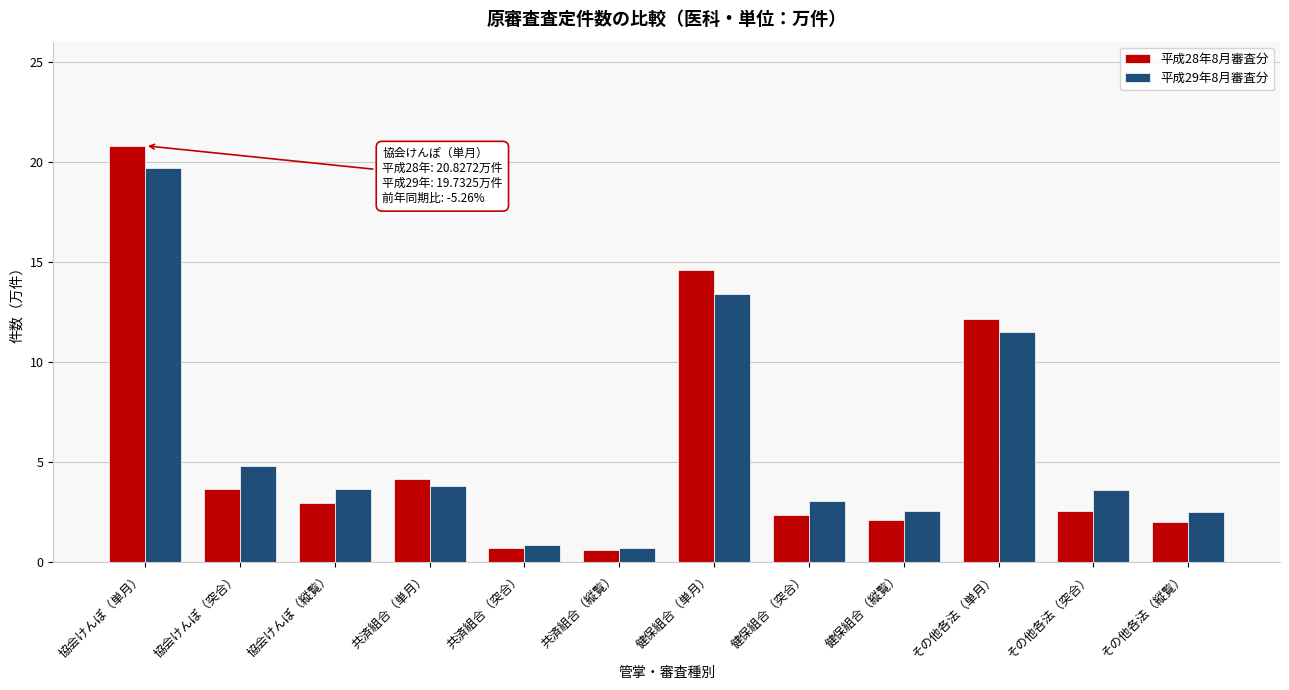

Rank the series by their maximum value, from highest to lowest.

平成28年8月審査分, 平成29年8月審査分